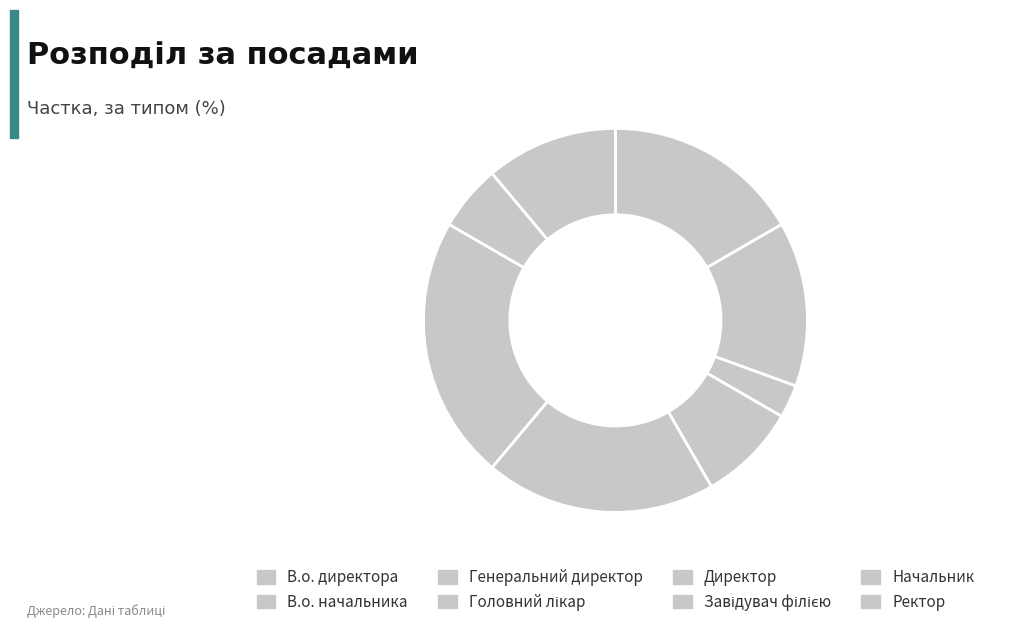

What percentage is the Завідувач філією slice, to the nearest percent?

22%